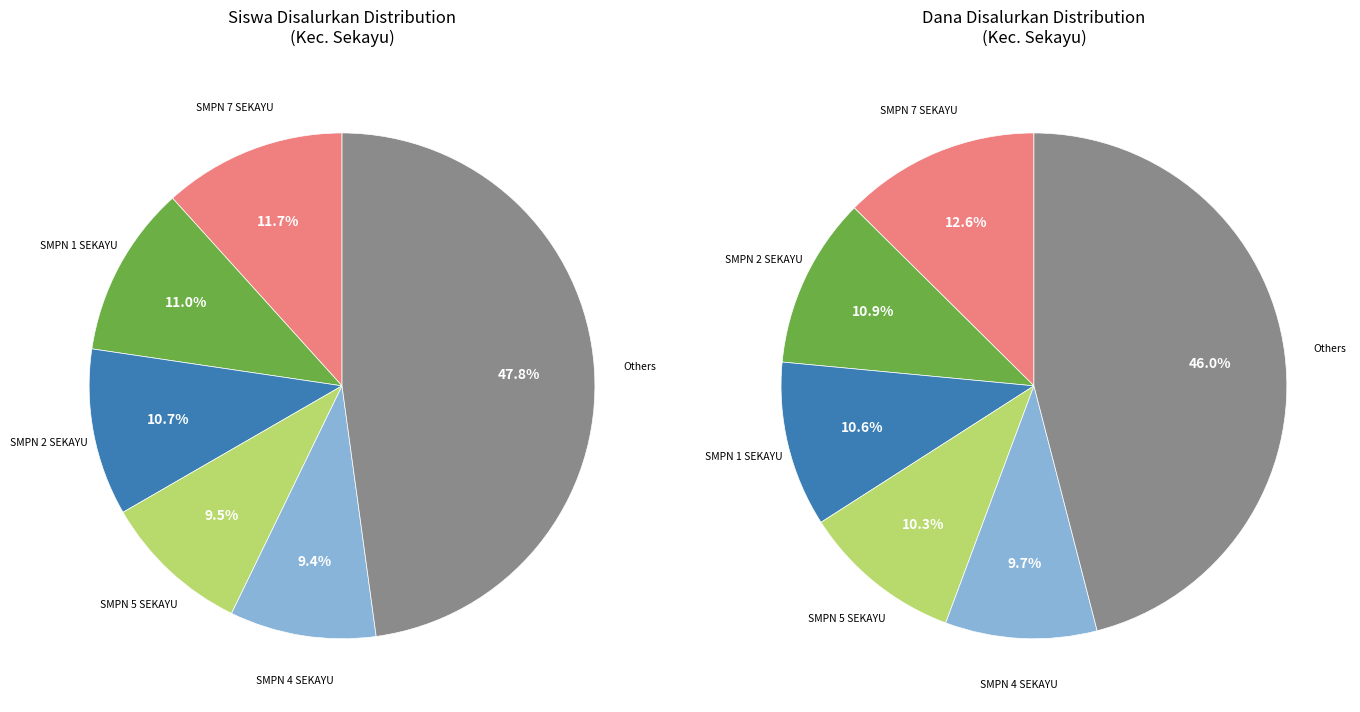

To the nearest percent, what portion does SMPN 5 SEKAYU represent?

9%